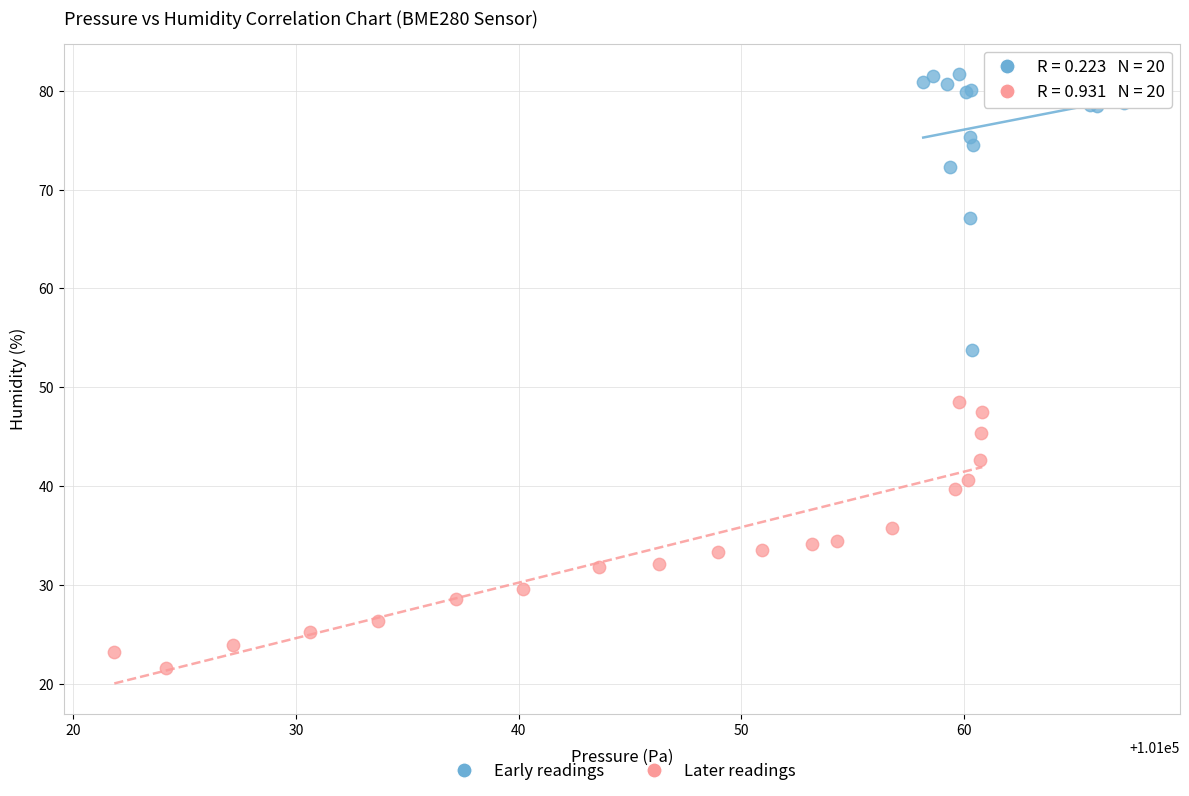

Which series reaches the maximum Y coordinate?

Early readings